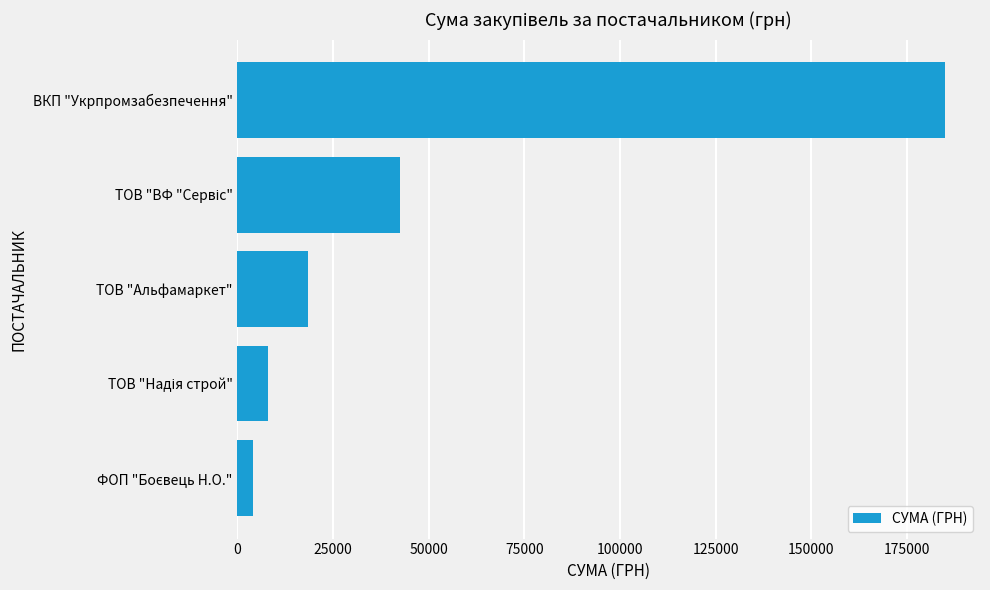

How many series are shown in this chart?

1